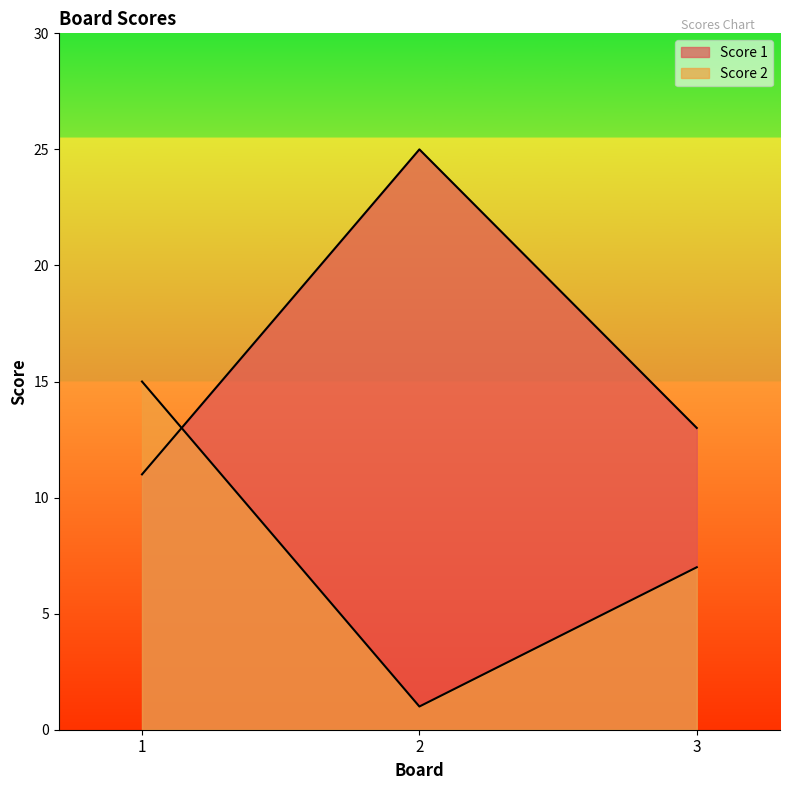

At which label is Score 1 closest to 18?

3